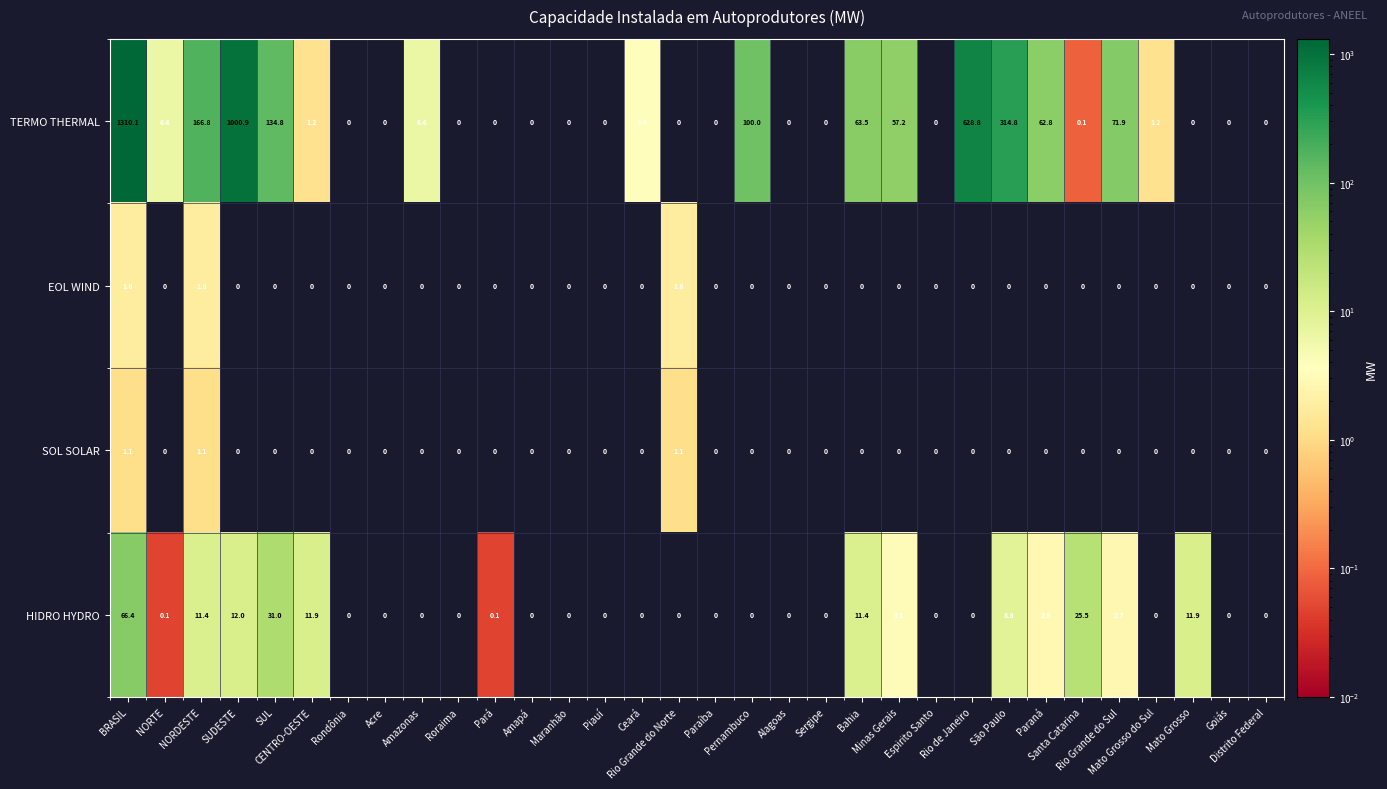

What is the difference between the second highest and minimum values in the TERMO THERMAL series?

1000.9